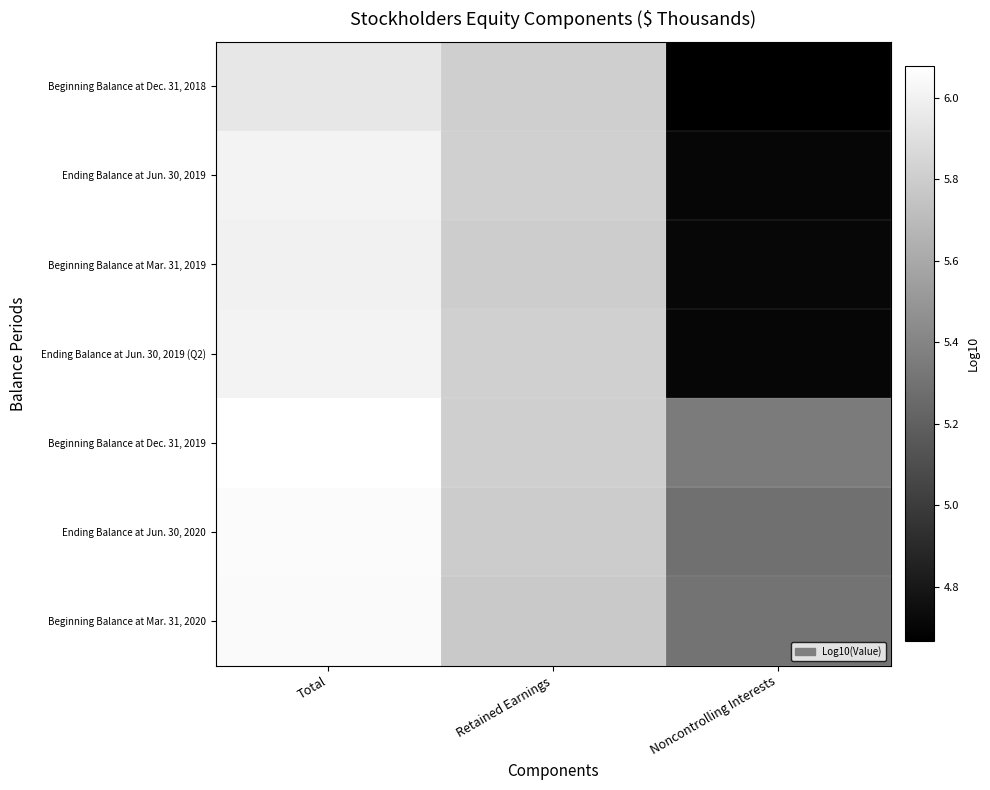

At which category is the sum across all series the highest?

Total